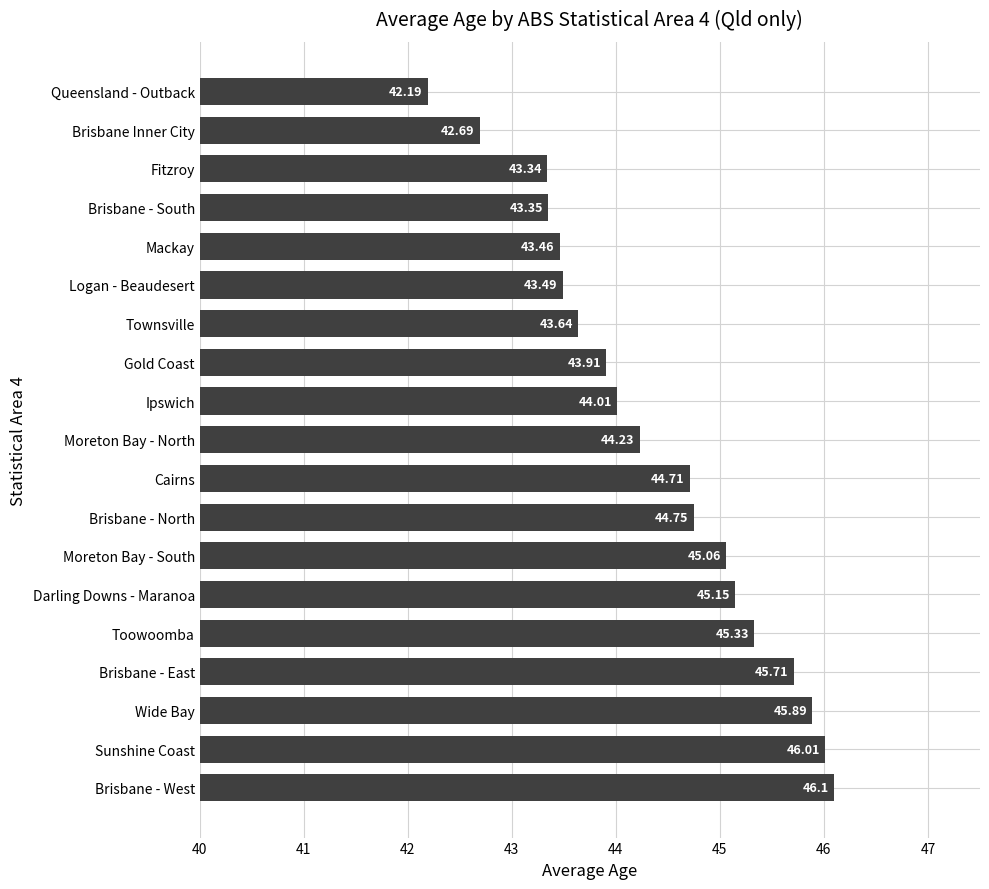

How many data points are above 44?

11